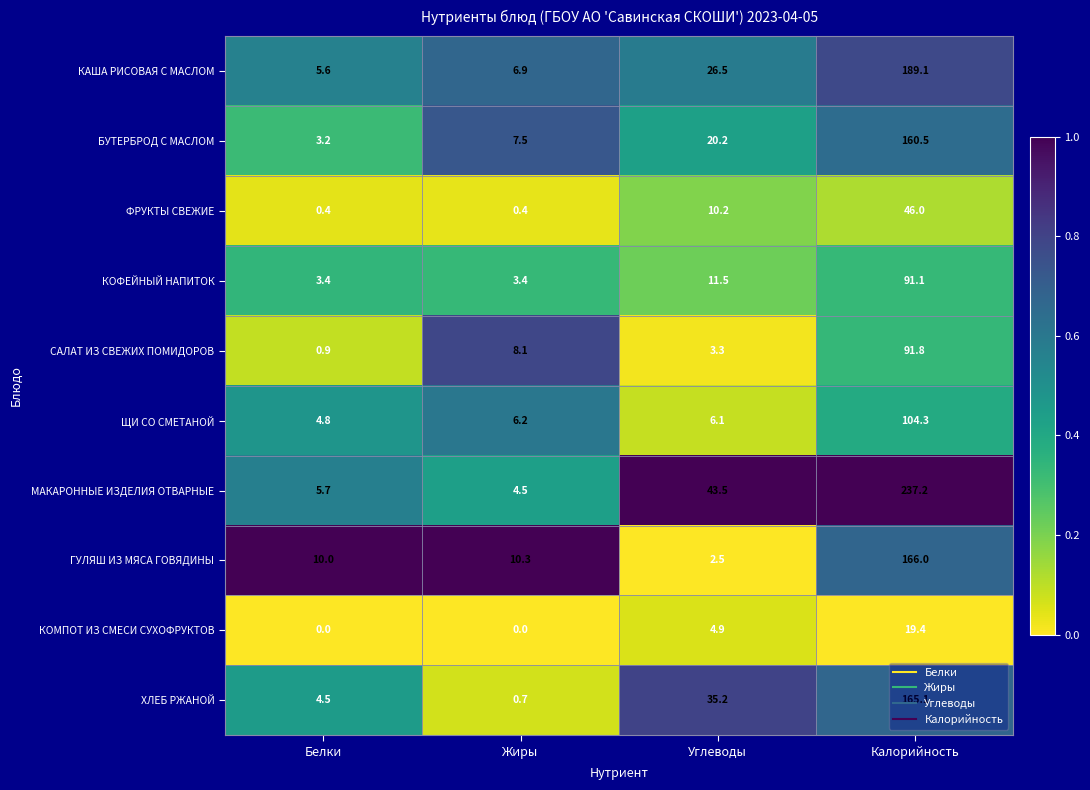

What is the difference between the second highest and minimum values in the ГУЛЯШ ИЗ МЯСА ГОВЯДИНЫ series?

7.8